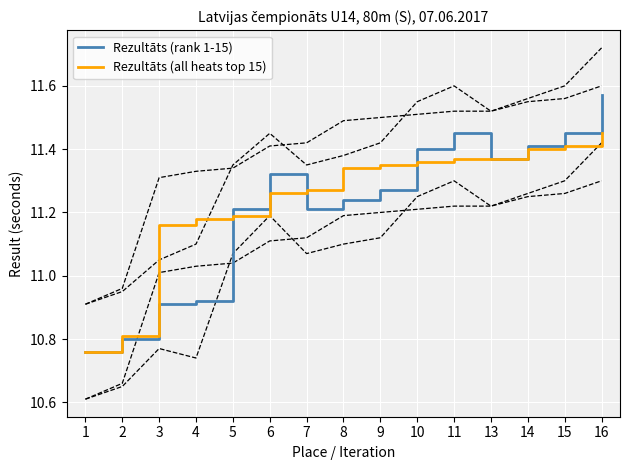

How many interior local peaks does the Rezultāts (rank 1-15) series have?

2